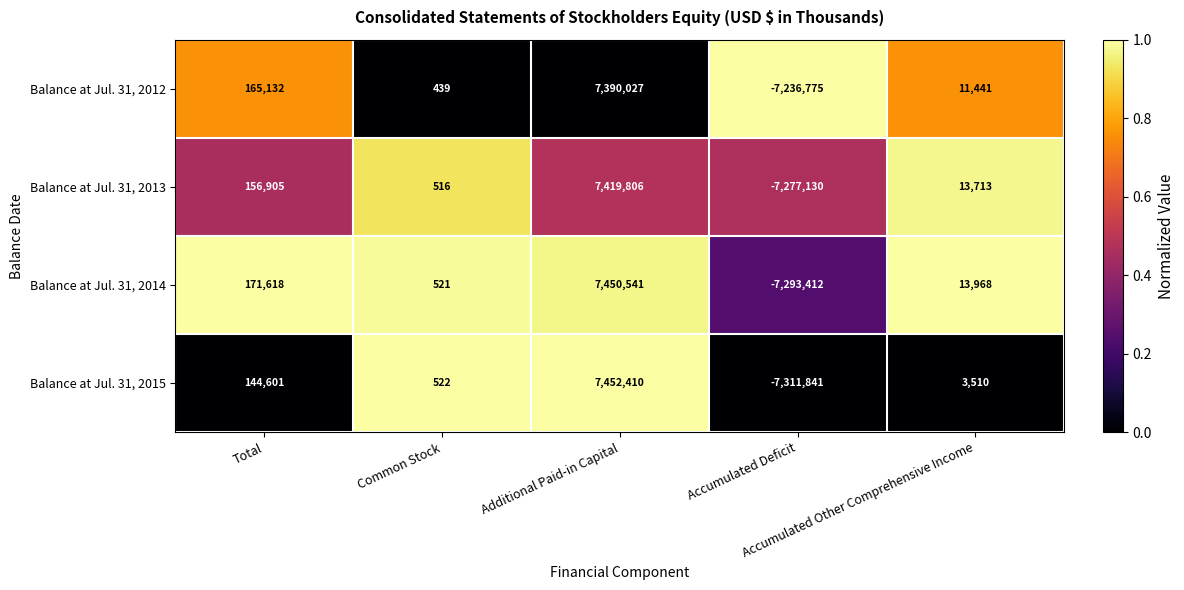

Rank the series by their maximum value, from highest to lowest.

Balance at Jul. 31, 2015, Balance at Jul. 31, 2014, Balance at Jul. 31, 2013, Balance at Jul. 31, 2012